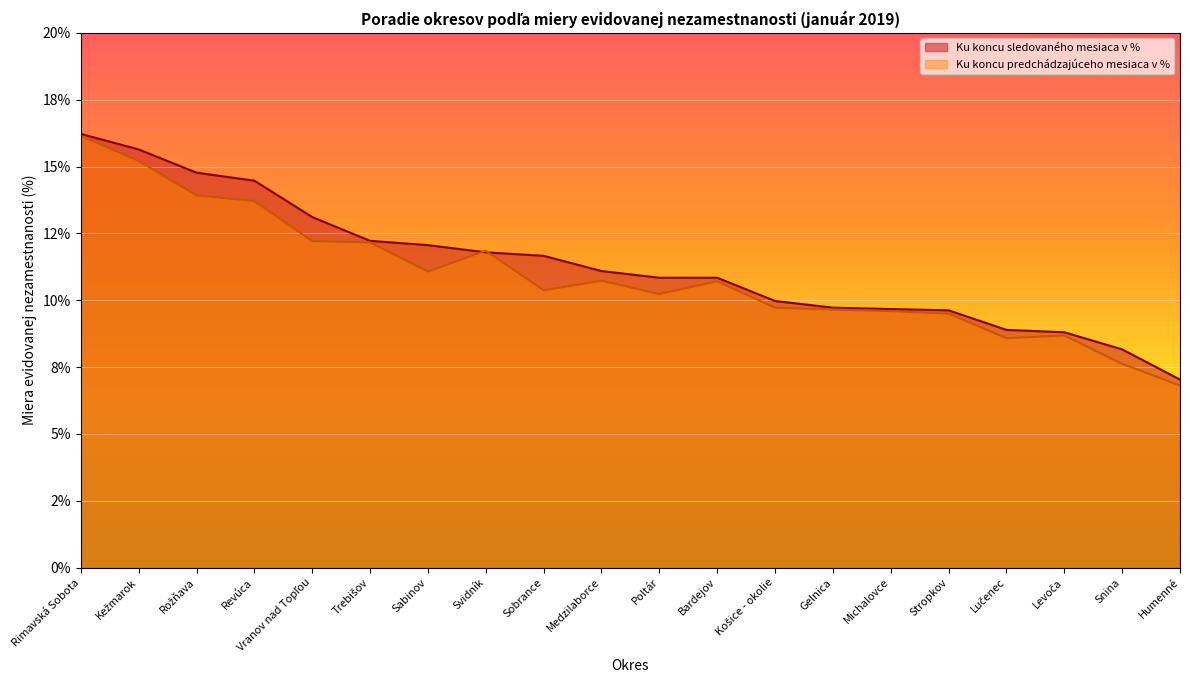

Which series has the widest spread of values?

Ku koncu predchádzajúceho mesiaca v %